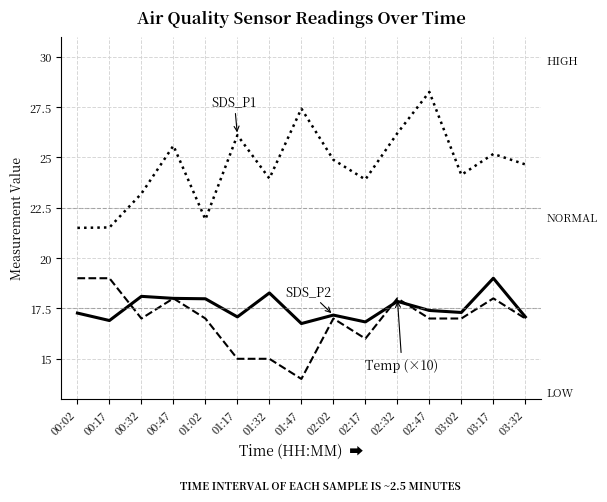

What is the spread (max minus min) of values at 01:17?

11.1